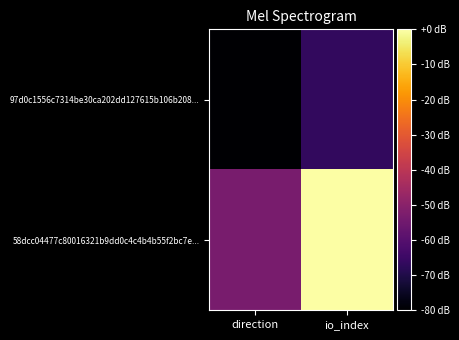

Reading left to right, what are all the values shown in this chart?

97d0c1556c7314be30ca202dd127615b106b208...: direction=-80.0	io_index=-66.7
58dcc04477c80016321b9dd0c4c4b4b55f2bc7e...: direction=-53.3	io_index=0.0